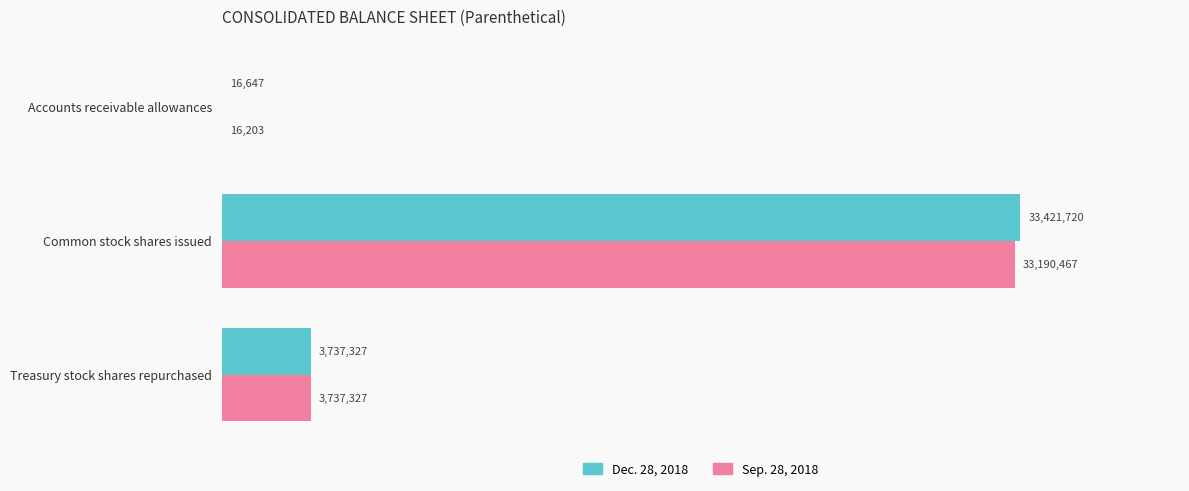

What are all the series names shown in the legend?

Dec. 28, 2018, Sep. 28, 2018